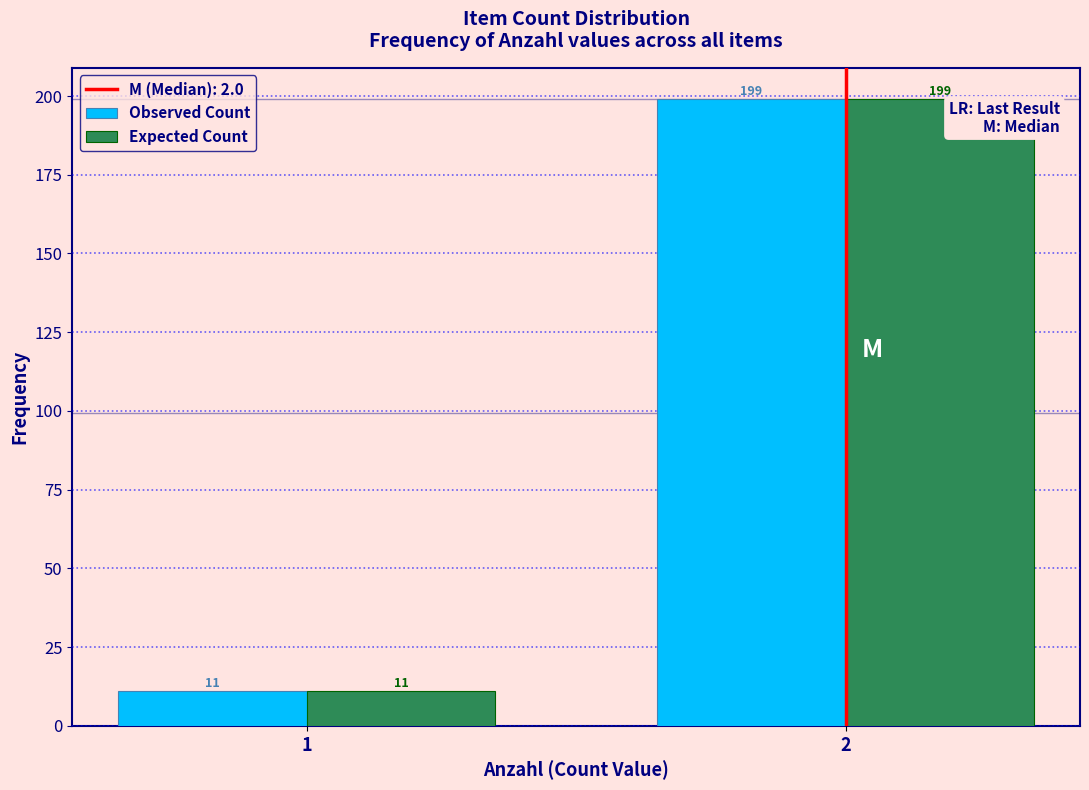

Reading left to right, what are all the values shown in this chart?

Observed Count: 1=11	2=199
Expected Count: 1=11	2=199